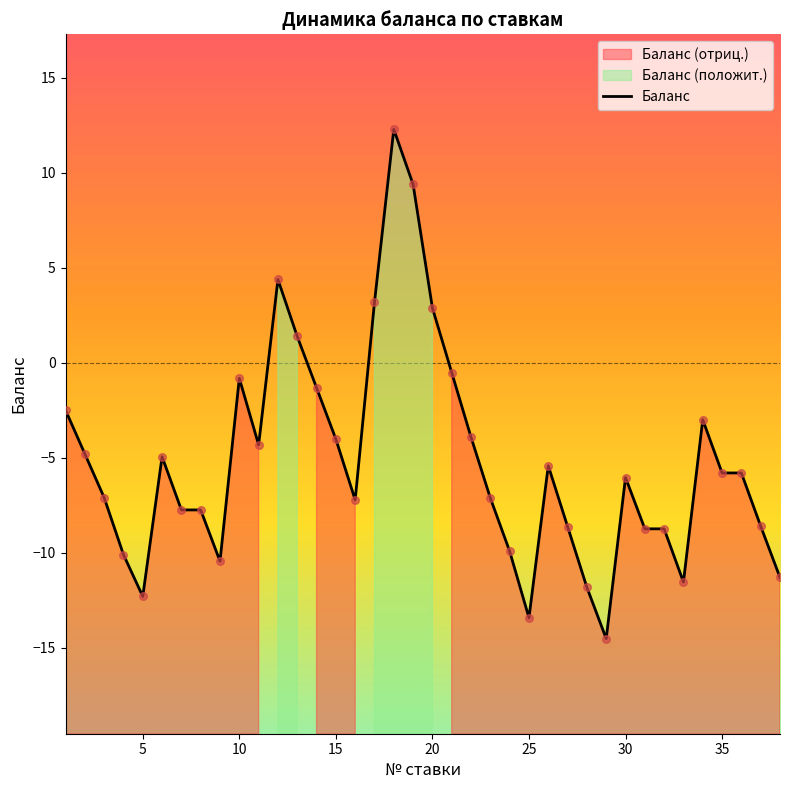

What is the minimum value for Баланс?

-14.5